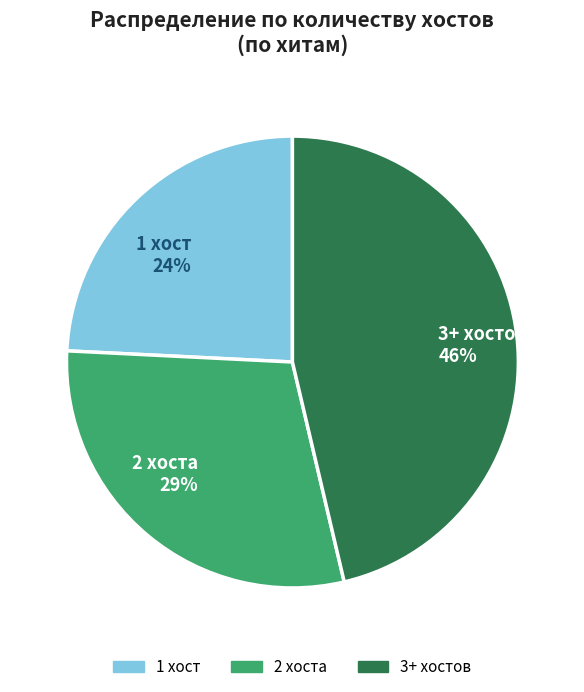

To the nearest percent, what is the difference between the largest and smallest slice percentages?

22%